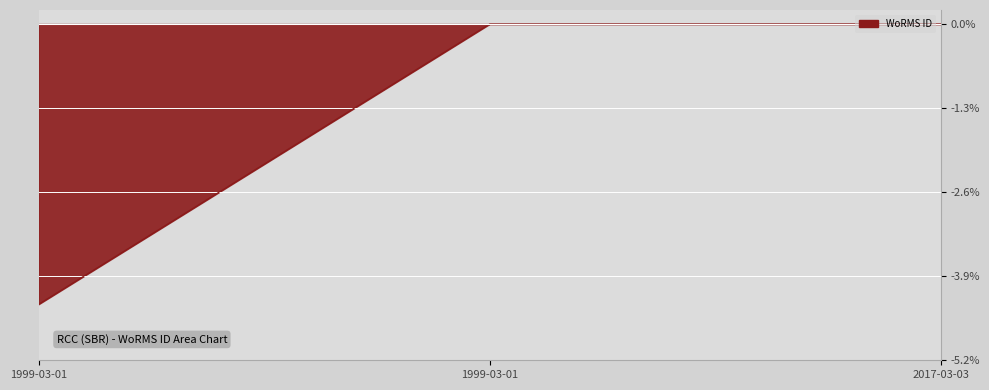

Which label corresponds to the largest value in the chart?

1999-03-01